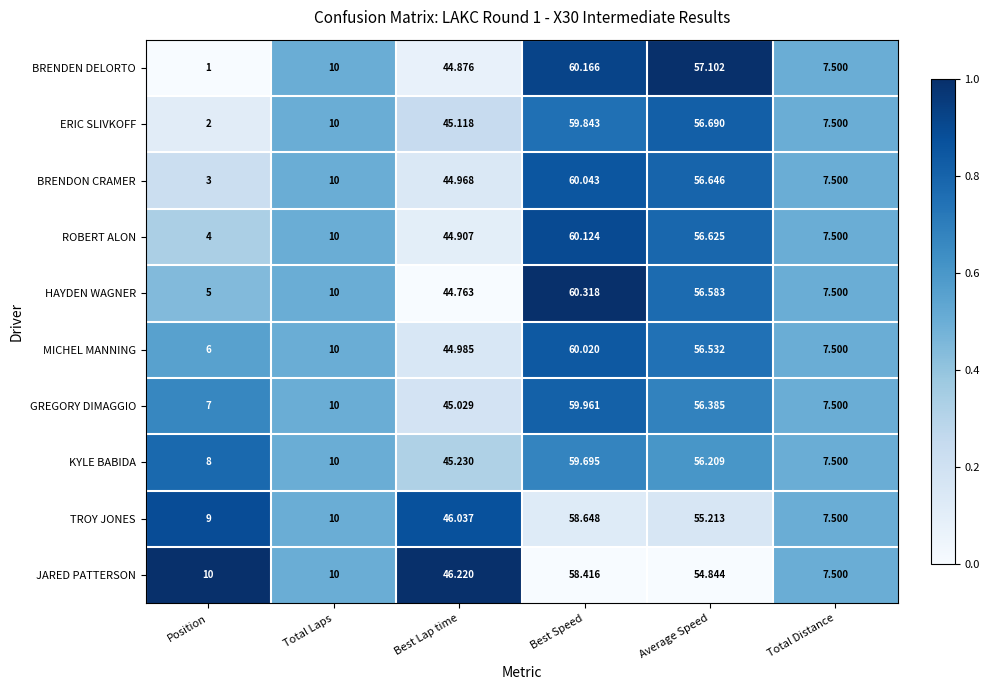

Which series has the widest spread of values?

BRENDEN DELORTO